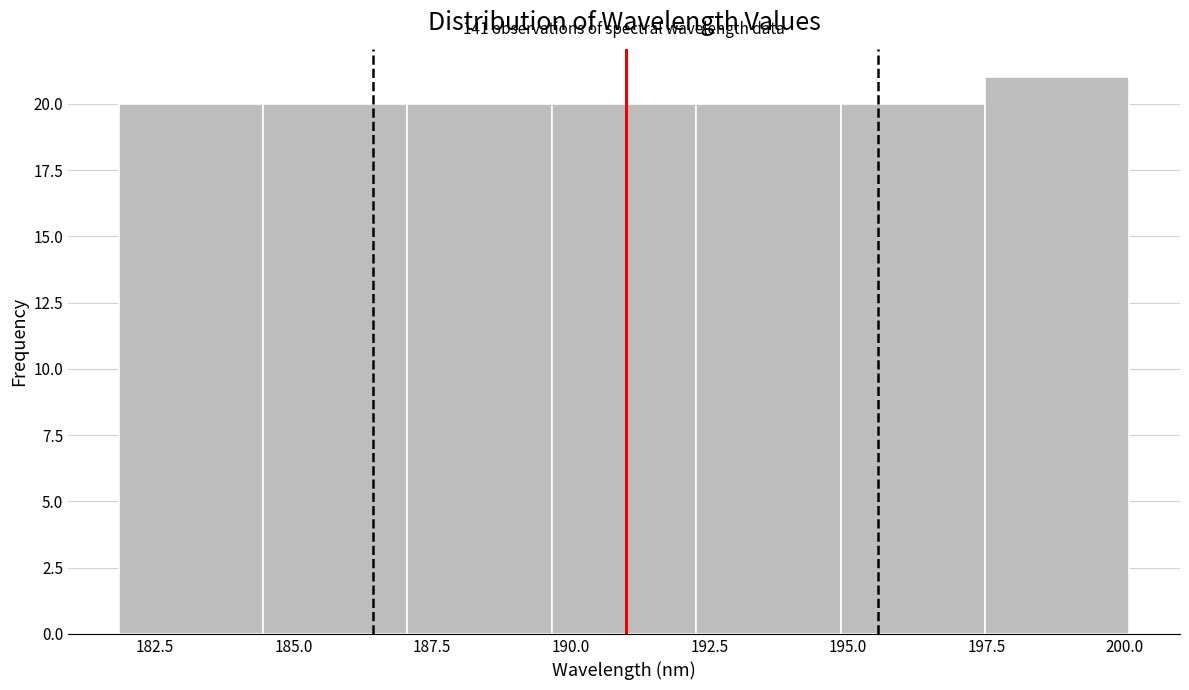

Over which range of the x-axis is the bar tallest?

197.5 to 200.0